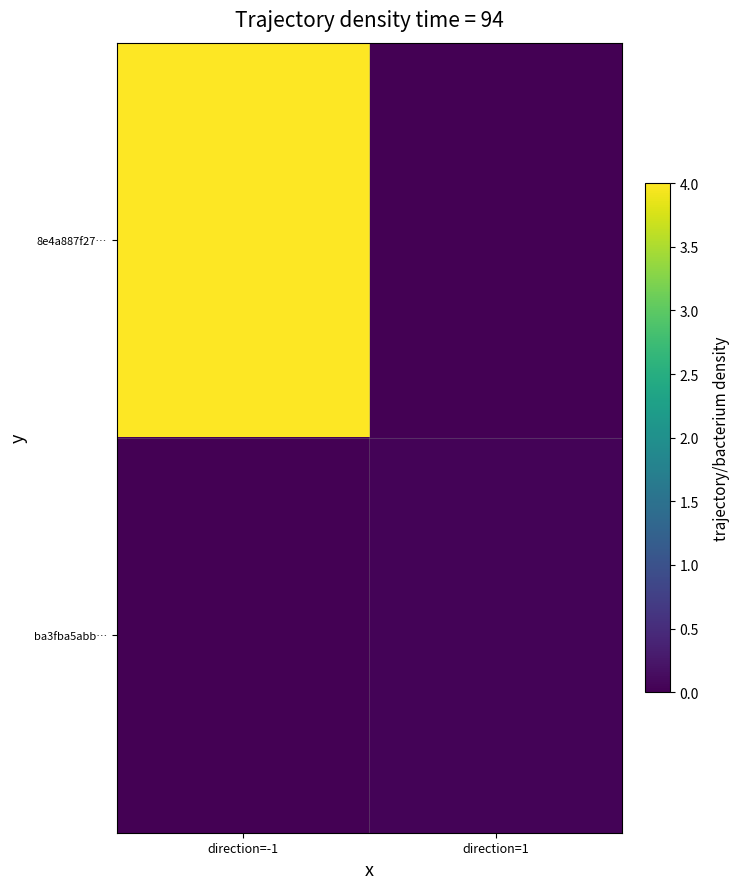

Between direction=-1 and direction=1, which is larger?

direction=-1